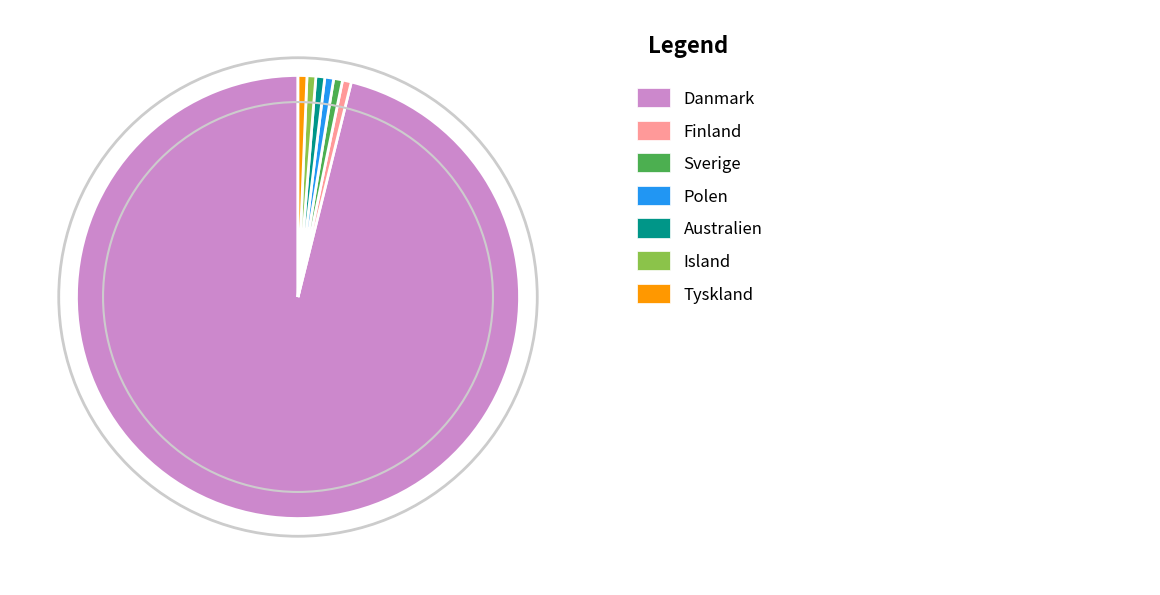

How many segments does this pie chart have?

7